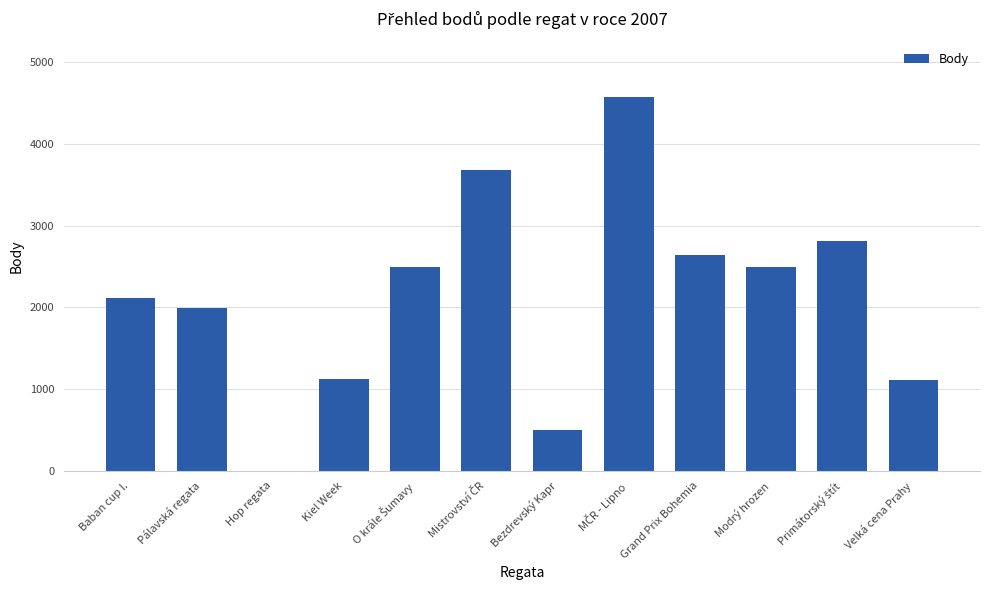

Between Bezdrevský Kapr and Velká cena Prahy, which is larger?

Velká cena Prahy